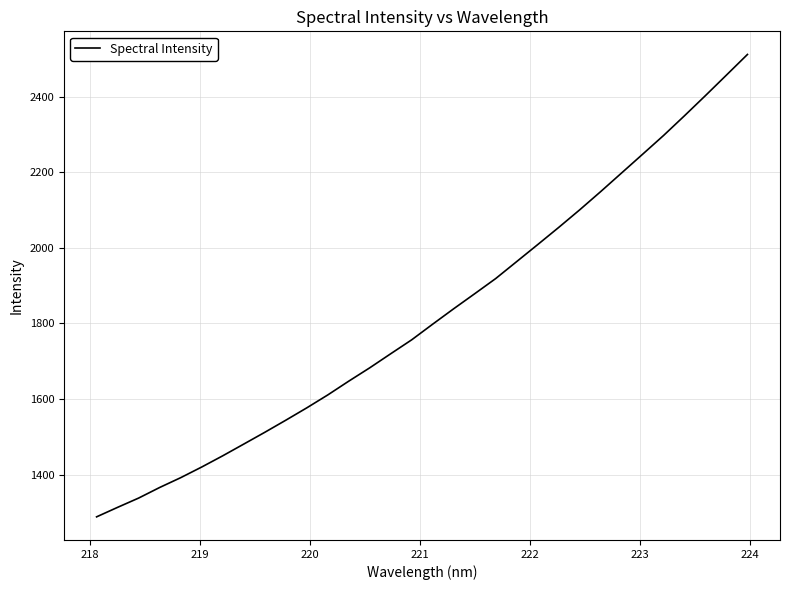

What is the minimum value shown in the chart?

1287.9